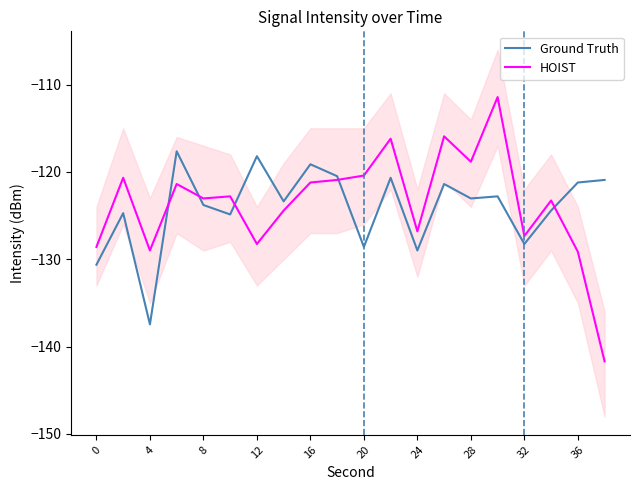

Does the chart display data point markers on the line(s)?

No